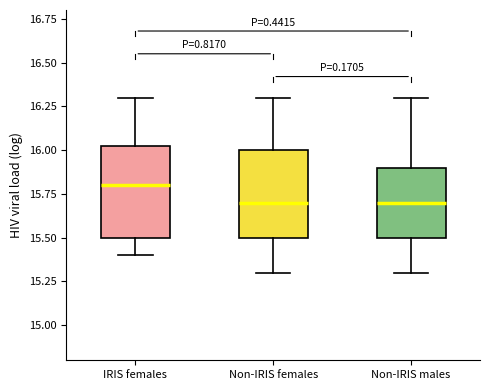

Reading left to right, read every box against the y-axis: the position of its median line, the range the box covers, and the ends of its whiskers. The values are not printed on the chart, so give them approximately, as read against the axis.

IRIS females: median 15.80, box 15.50 to 16.05, whiskers 15.40 to 16.30
Non-IRIS females: median 15.70, box 15.50 to 16.00, whiskers 15.30 to 16.30
Non-IRIS males: median 15.70, box 15.50 to 15.90, whiskers 15.30 to 16.30